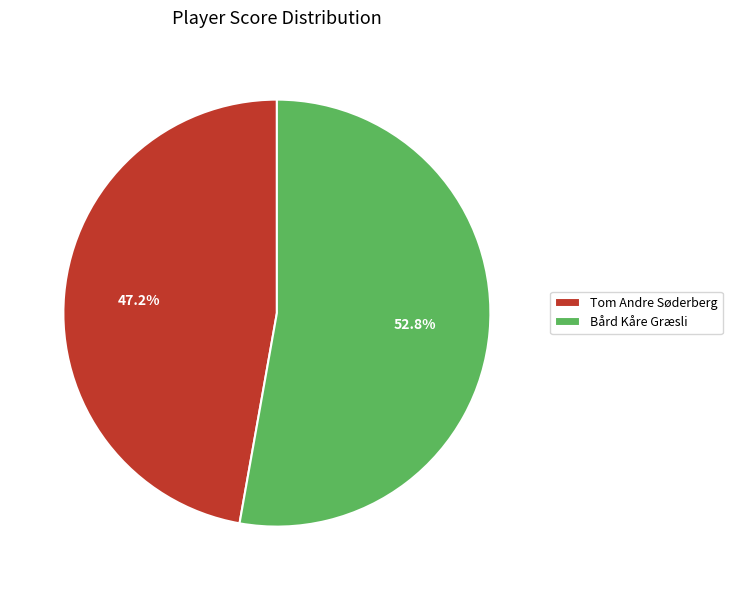

Which slice is the smallest?

Tom Andre Søderberg